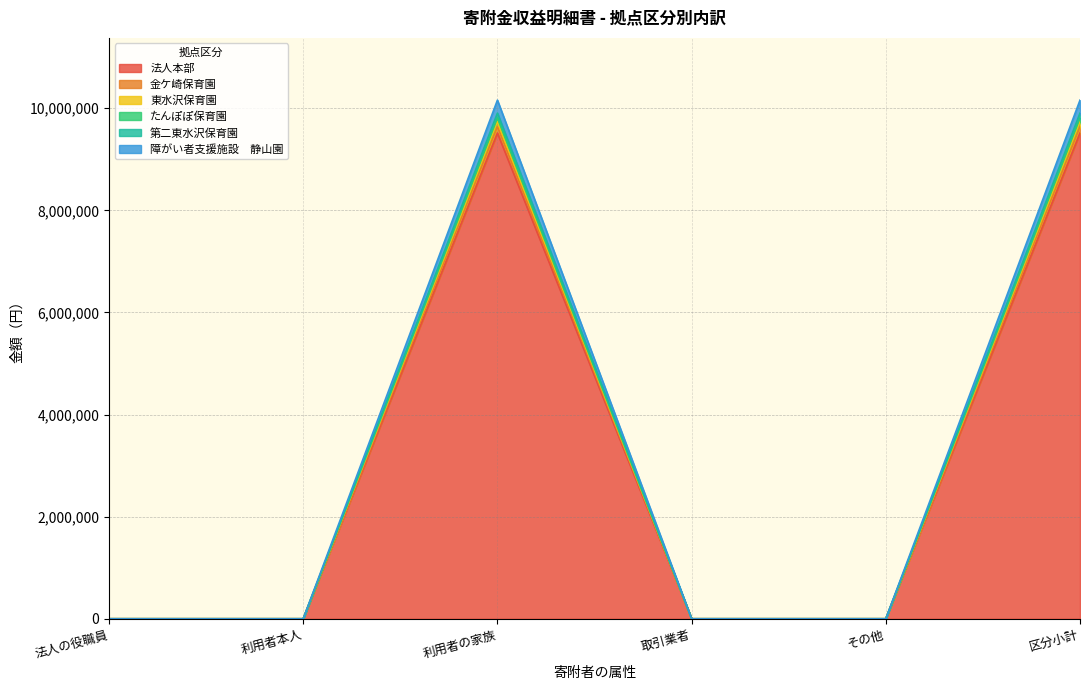

True or false: たんぽぽ保育園 and 法人本部 intersect in this chart.

False